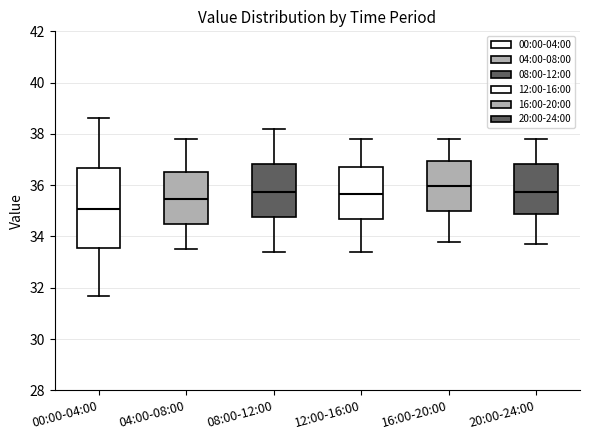

Which box's median line is the highest?

16:00-20:00